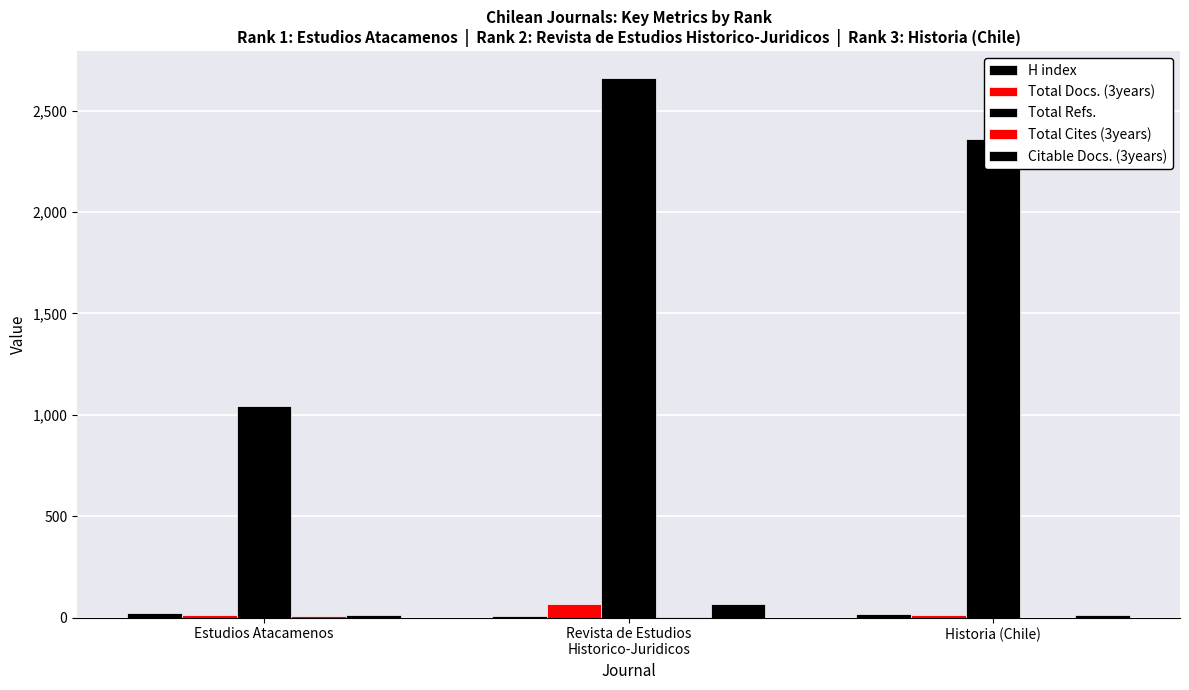

Which series has the largest range (max minus min)?

Total Refs.